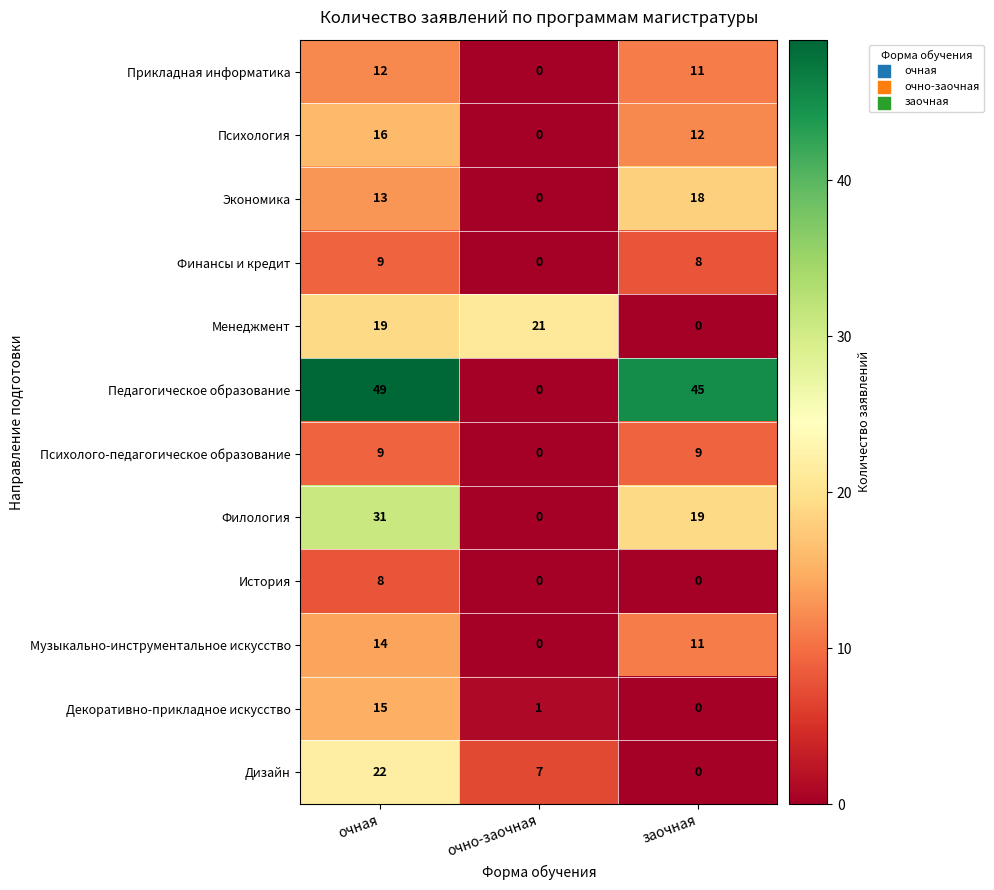

Which category has the lowest value in the Педагогическое образование series?

очно-заочная